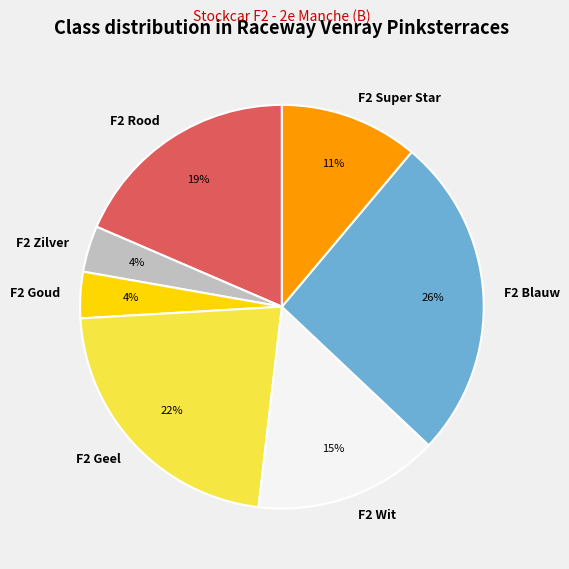

To the nearest percent, what percentage of the pie is F2 Rood?

19%